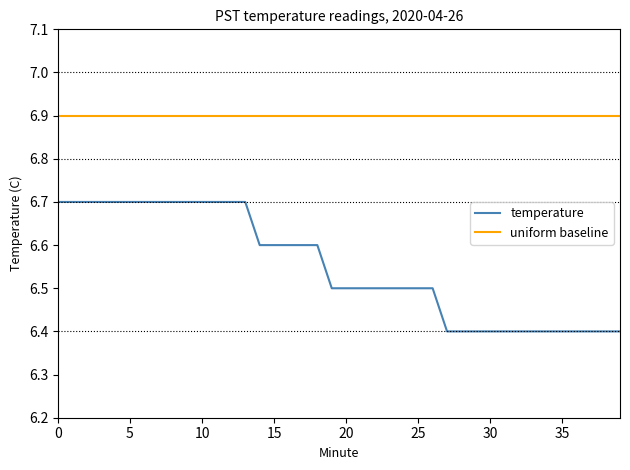

List the series in order of their overall mean, lowest first.

temperature, uniform baseline